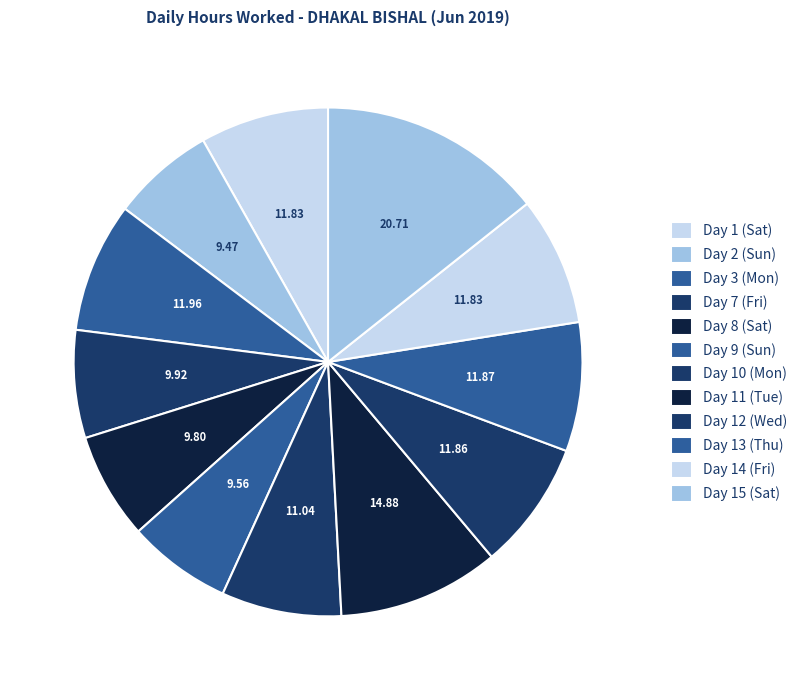

Is Day 13 (Thu) the majority of the pie?

No